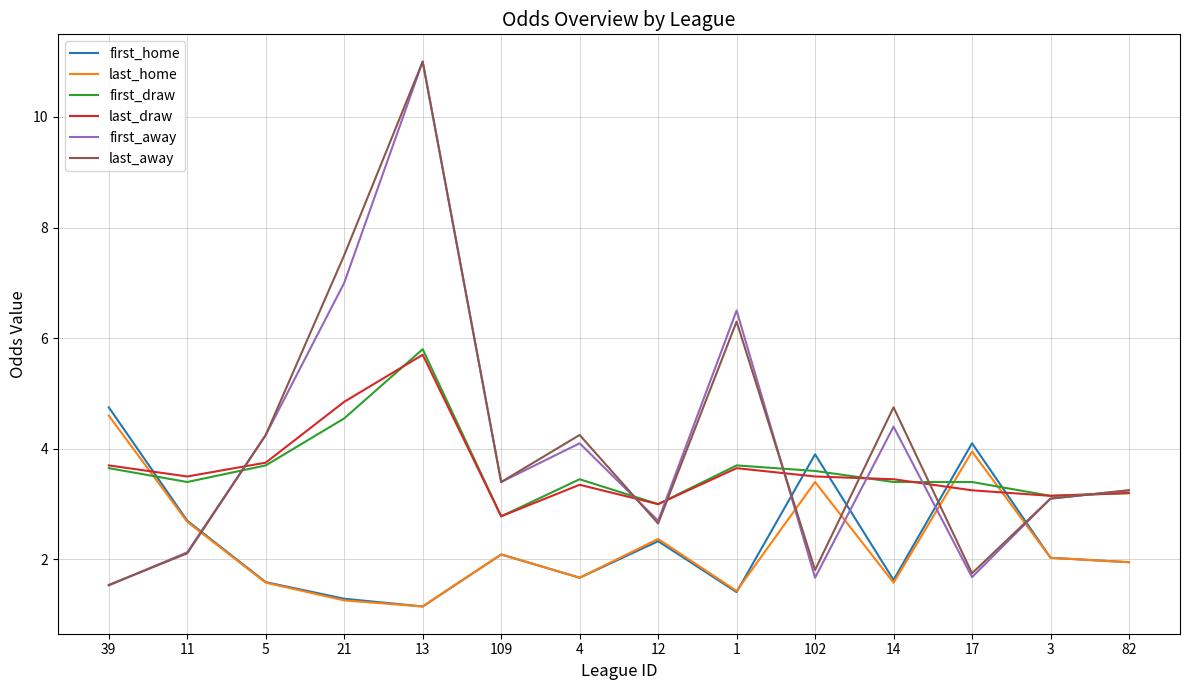

What is the spread (max minus min) of values at 14?

3.2